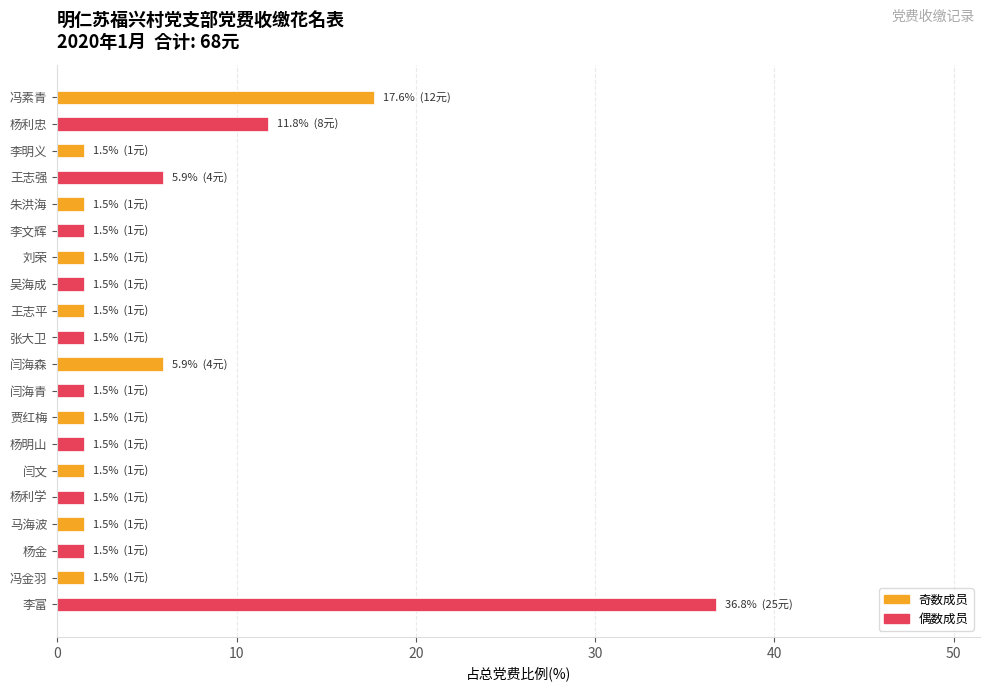

The value at 李富 is 36.8. True or false?

True